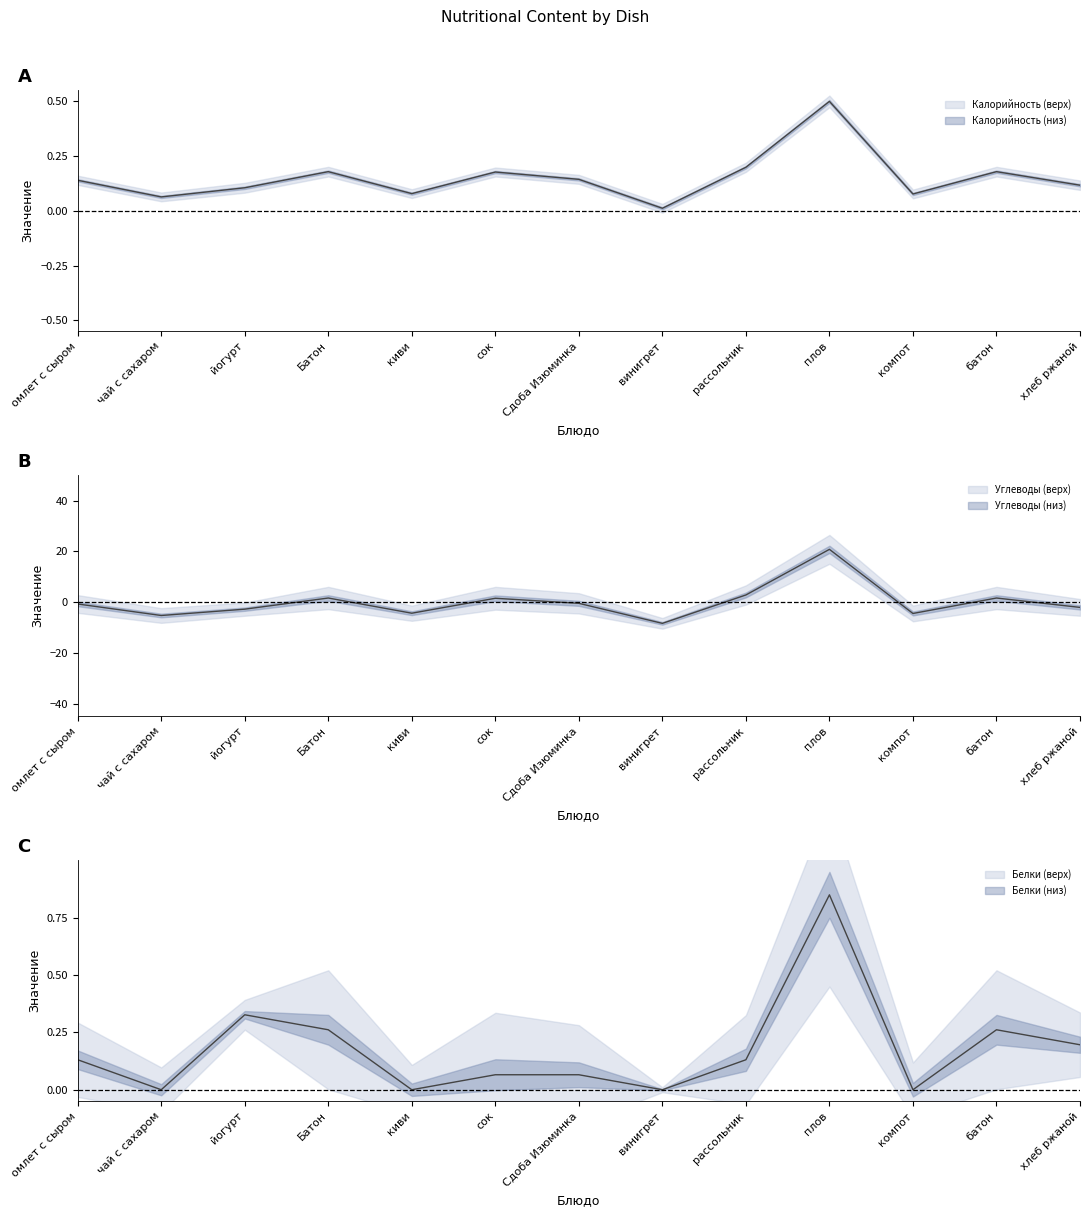

Where is the first local minimum for Калорийность?

чай с сахаром